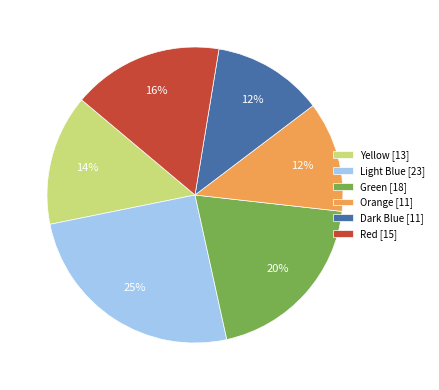

What is the ratio of the value at Orange [11] to the value at Green [18]?

0.6